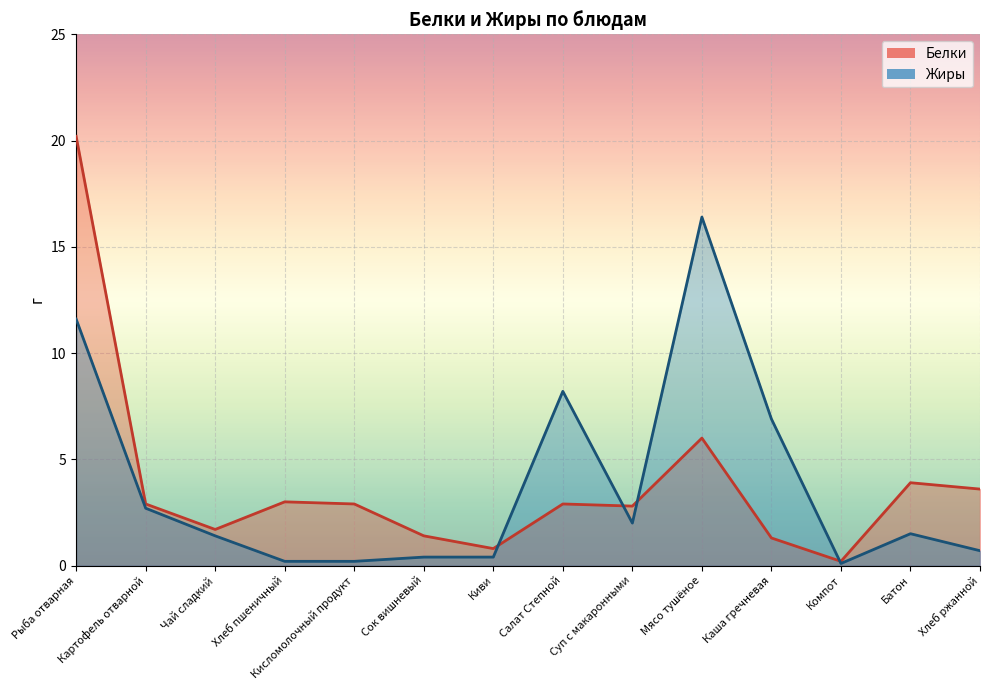

What is the approximate value of Белки at Компот?

0.2